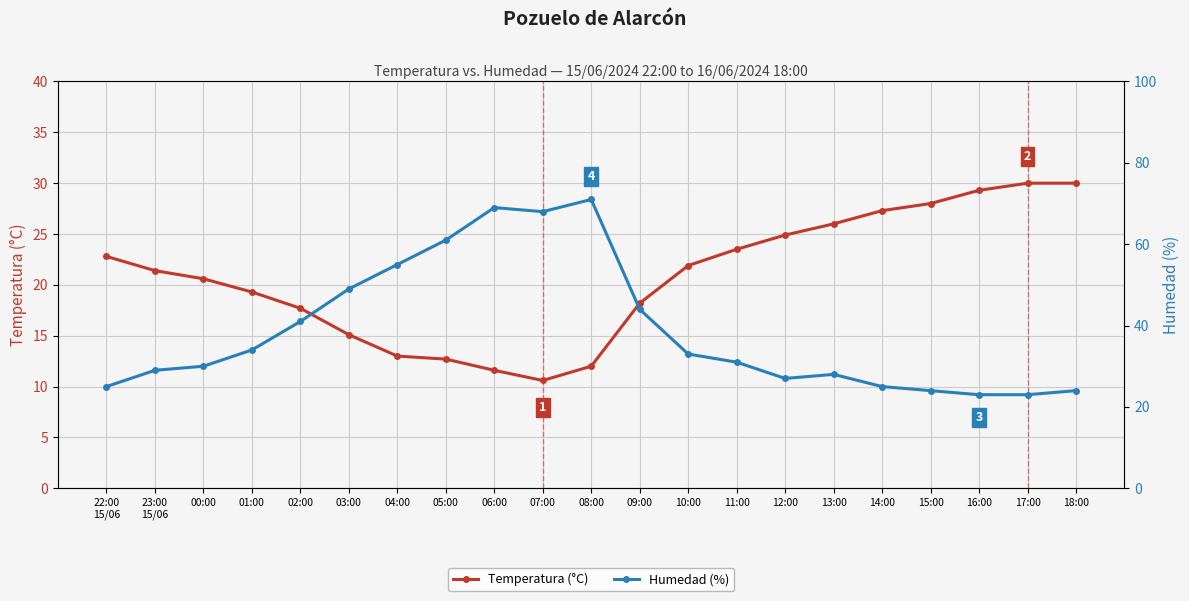

True or false: Temperatura (°C) and Humedad (%) cross at least once.

True